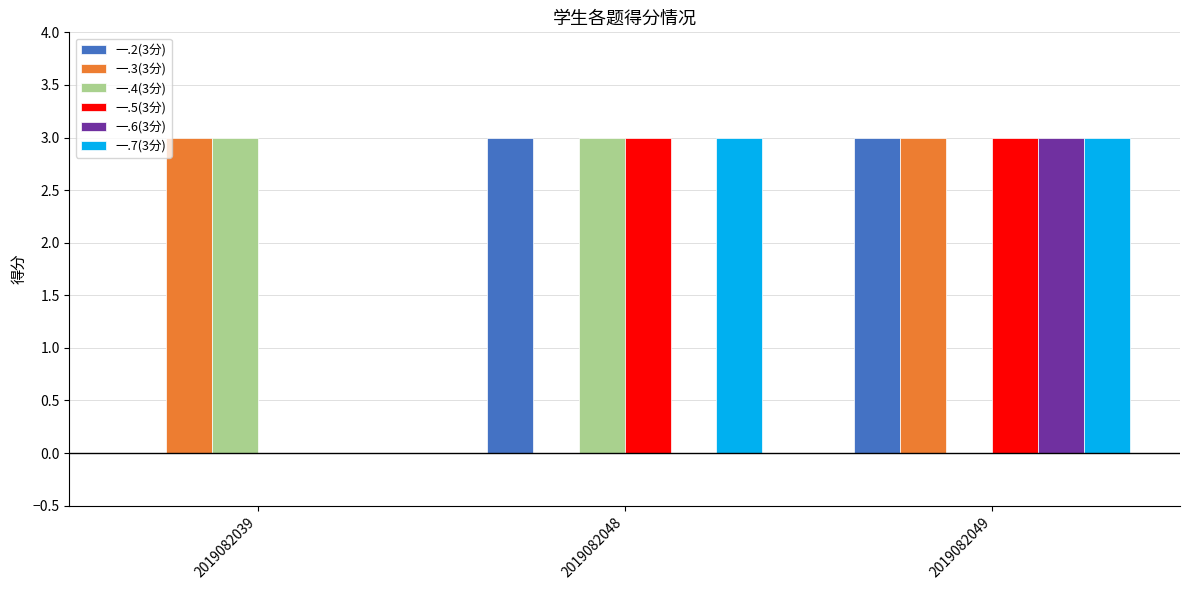

Reading right to left, list all the values displayed in this chart.

一.2(3分): 2019082049=3	2019082048=3	2019082039=0
一.3(3分): 2019082049=3	2019082048=0	2019082039=3
一.4(3分): 2019082049=0	2019082048=3	2019082039=3
一.5(3分): 2019082049=3	2019082048=3	2019082039=0
一.6(3分): 2019082049=3	2019082048=0	2019082039=0
一.7(3分): 2019082049=3	2019082048=3	2019082039=0